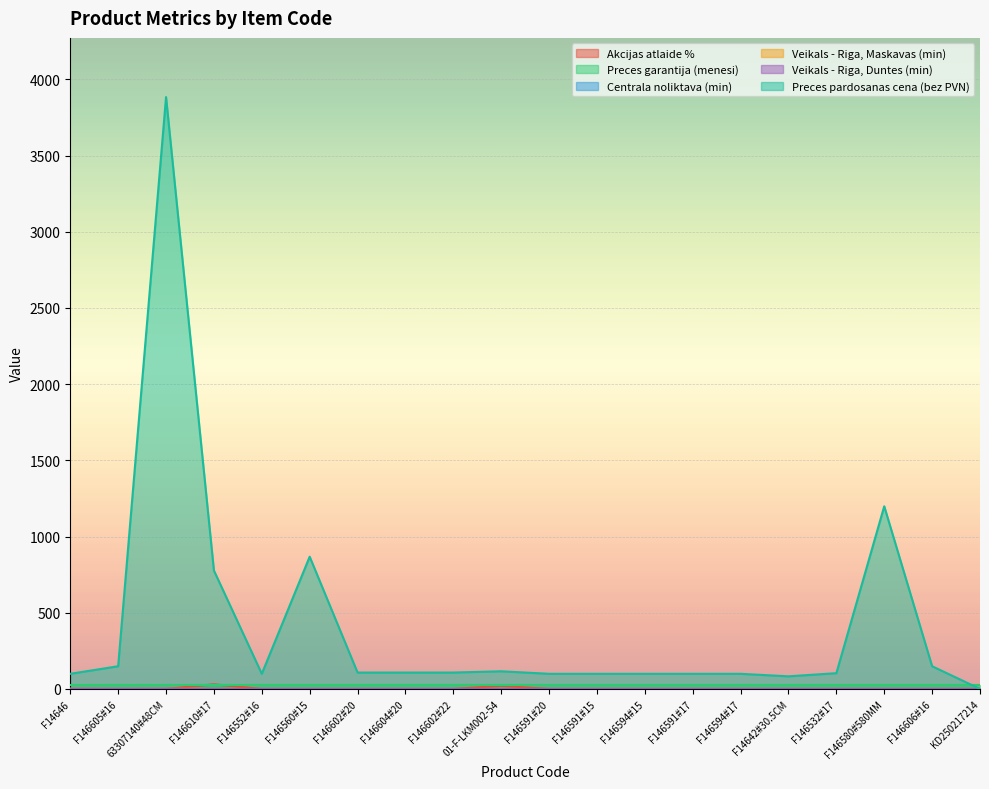

What is the spread (max minus min) of values at F14642#30.5CM?

82.6